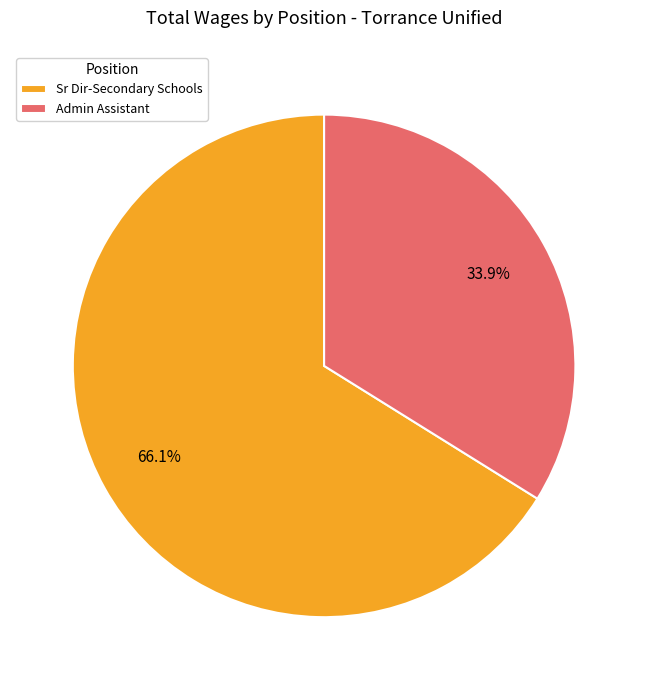

To the nearest percent, what is the combined percentage of Admin Assistant and Sr Dir-Secondary Schools?

100%